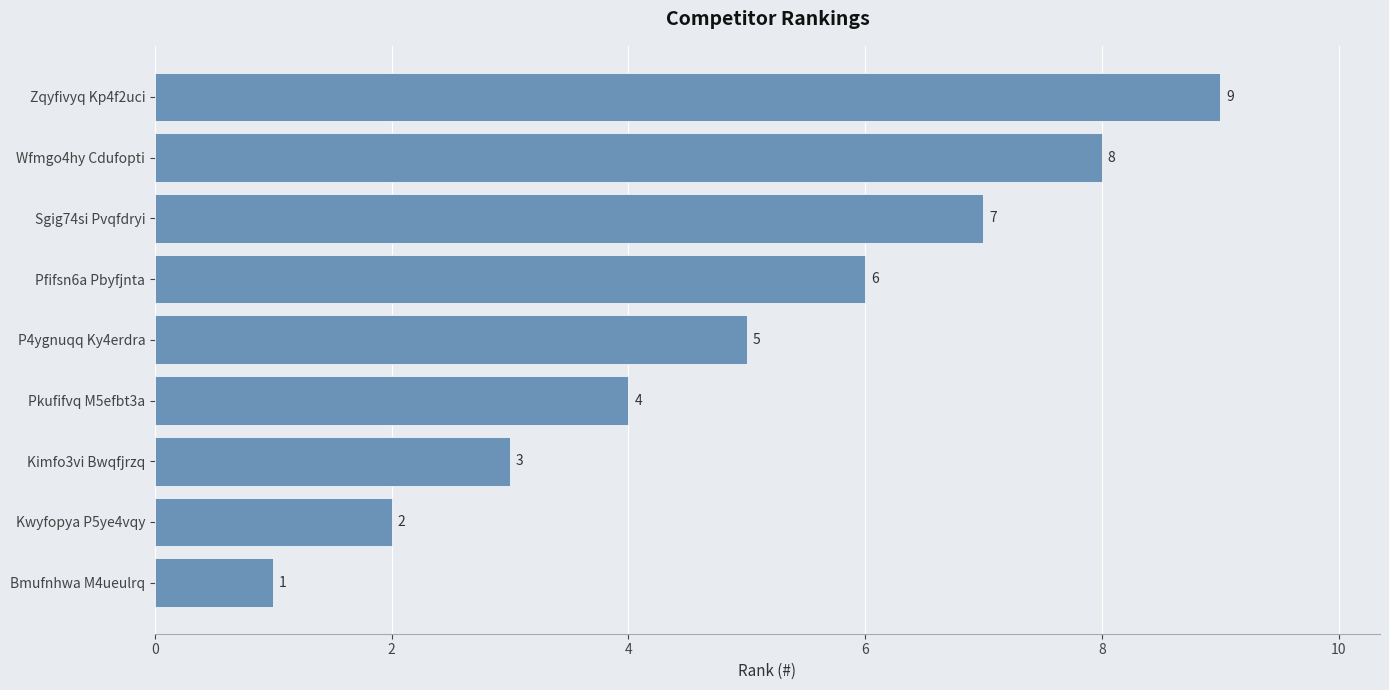

Rank the categories by value from highest to lowest.

Zqyfivyq Kp4f2uci, Wfmgo4hy Cdufopti, Sgig74si Pvqfdryi, Pfifsn6a Pbyfjnta, P4ygnuqq Ky4erdra, Pkufifvq M5efbt3a, Kimfo3vi Bwqfjrzq, Kwyfopya P5ye4vqy, Bmufnhwa M4ueulrq